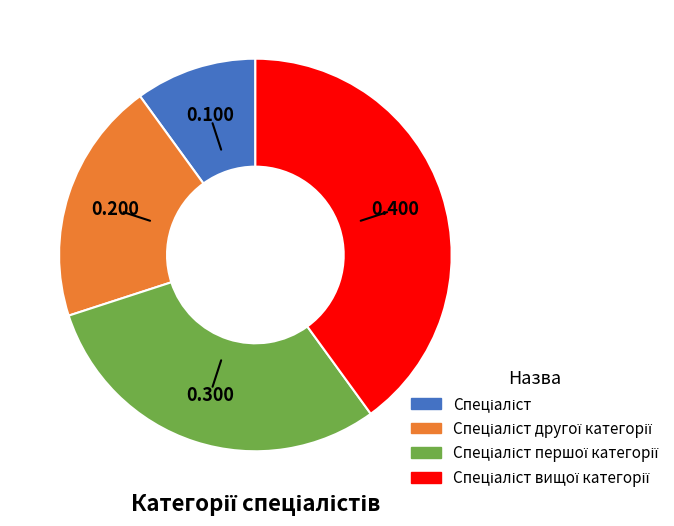

Is there a majority slice in this chart?

No